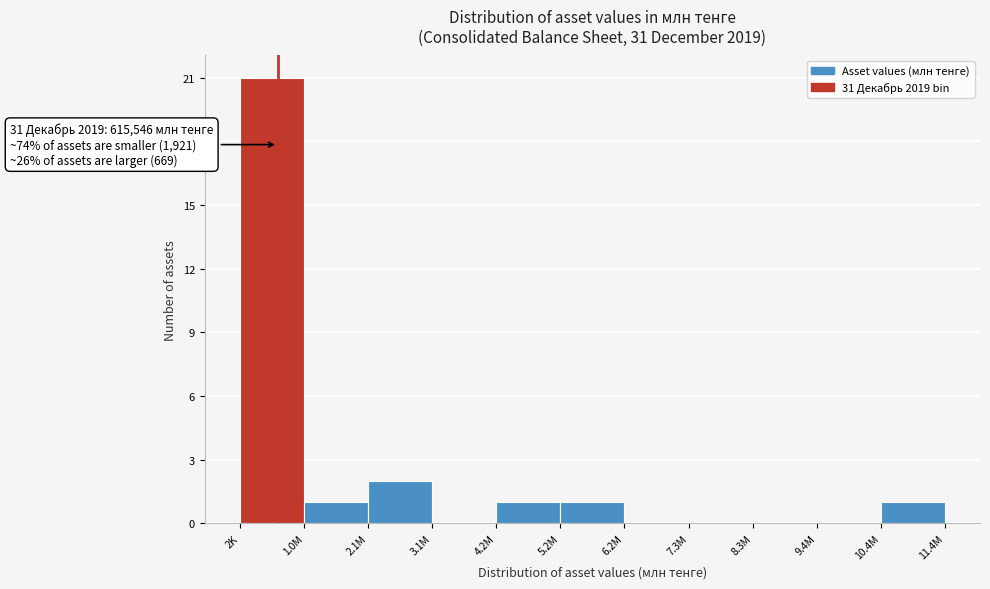

Reading left to right, list all the values displayed in this chart.

2K=21	1.0M=1	2.1M=2	3.1M=0	4.2M=1	5.2M=1	6.2M=0	7.3M=0	8.3M=0	9.4M=0	10.4M=1